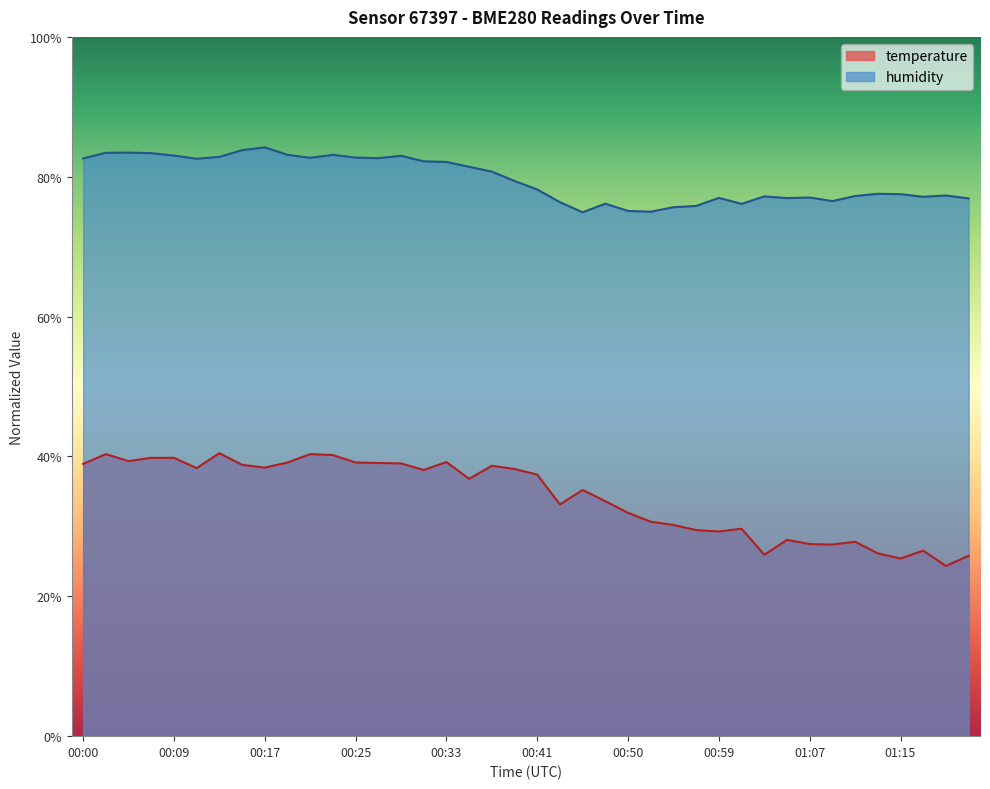

What is the value of the temperature point at the 14th from the left?

39.1